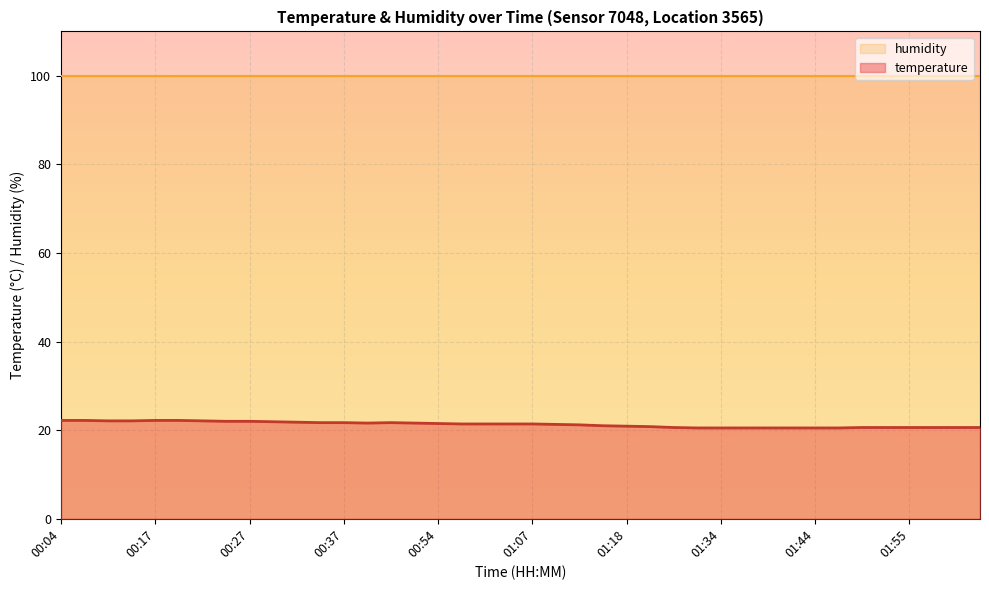

Rank the categories by value from highest to lowest.

00:04, 00:07, 00:17, 00:20, 00:12, 00:15, 00:22, 00:25, 00:27, 00:30, 00:32, 00:35, 00:37, 00:43, 00:40, 00:52, 00:54, 01:00, 01:02, 01:05, 01:07, 01:10, 01:13, 01:15, 01:18, 01:20, 01:29, 01:50, 01:52, 01:55, 01:57, 02:00, 02:02, 01:32, 01:34, 01:37, 01:39, 01:42, 01:44, 01:47